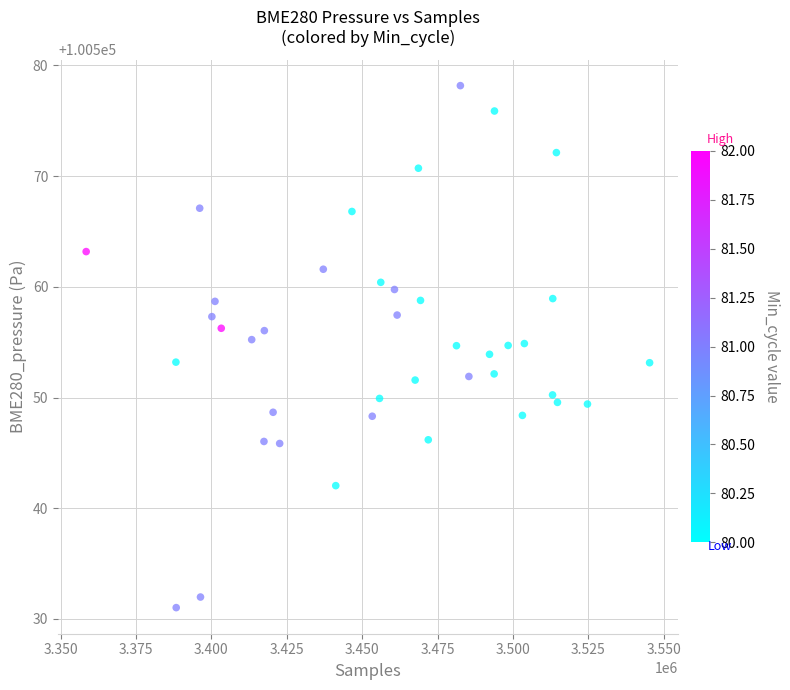

What is the range of X values (max minus min)?

186783.9